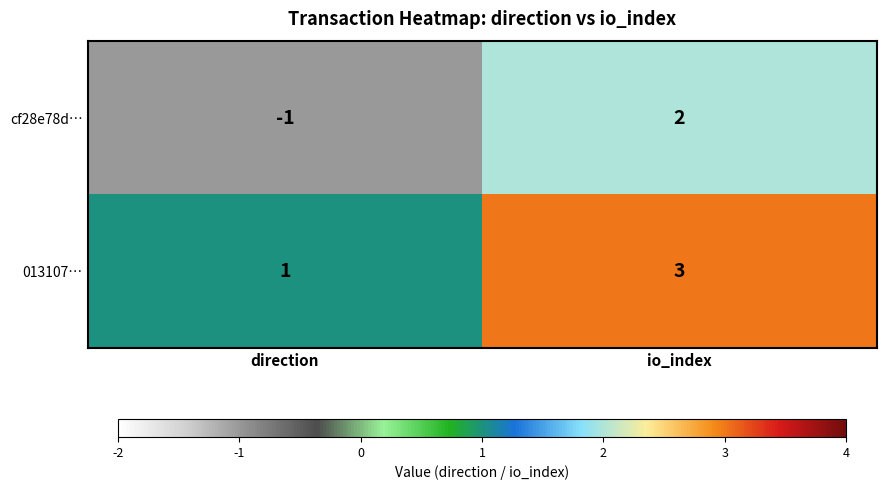

Is it true that cf28e78d… equals 2 at io_index?

True